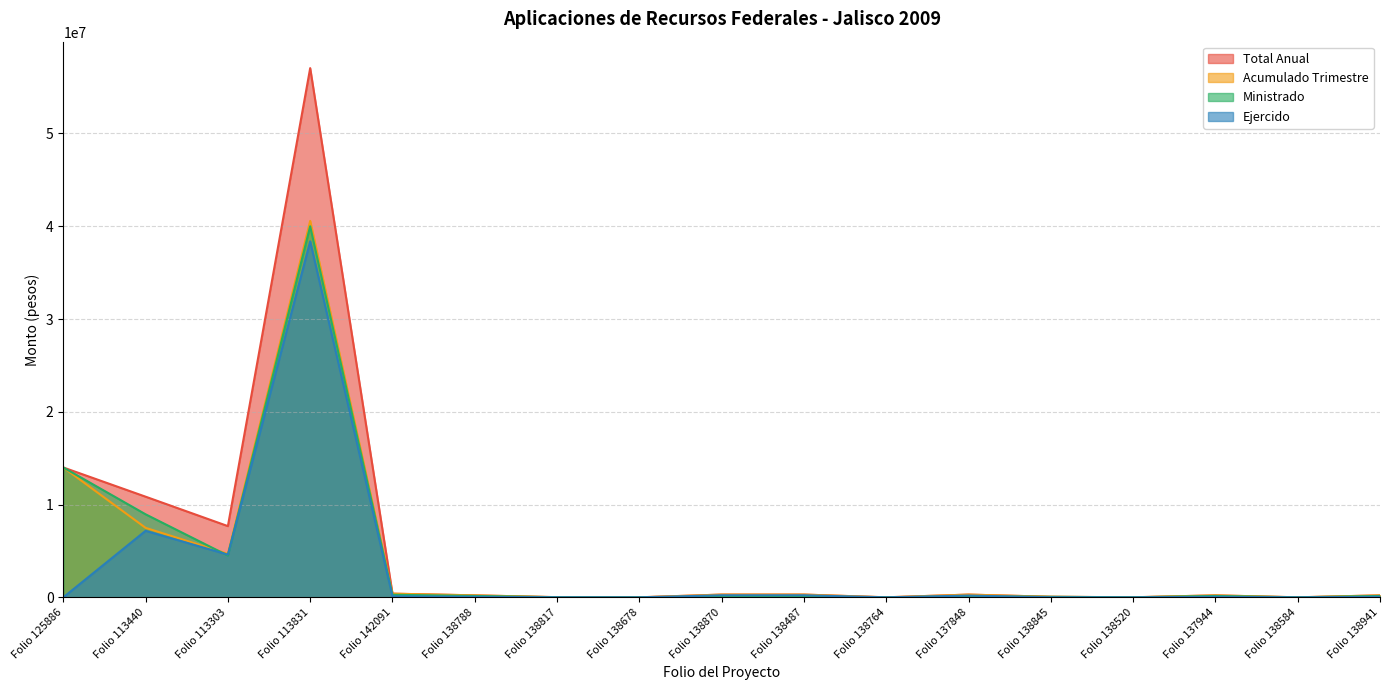

What are all the series names shown in the legend?

Total Anual, Acumulado Trimestre, Ministrado, Ejercido